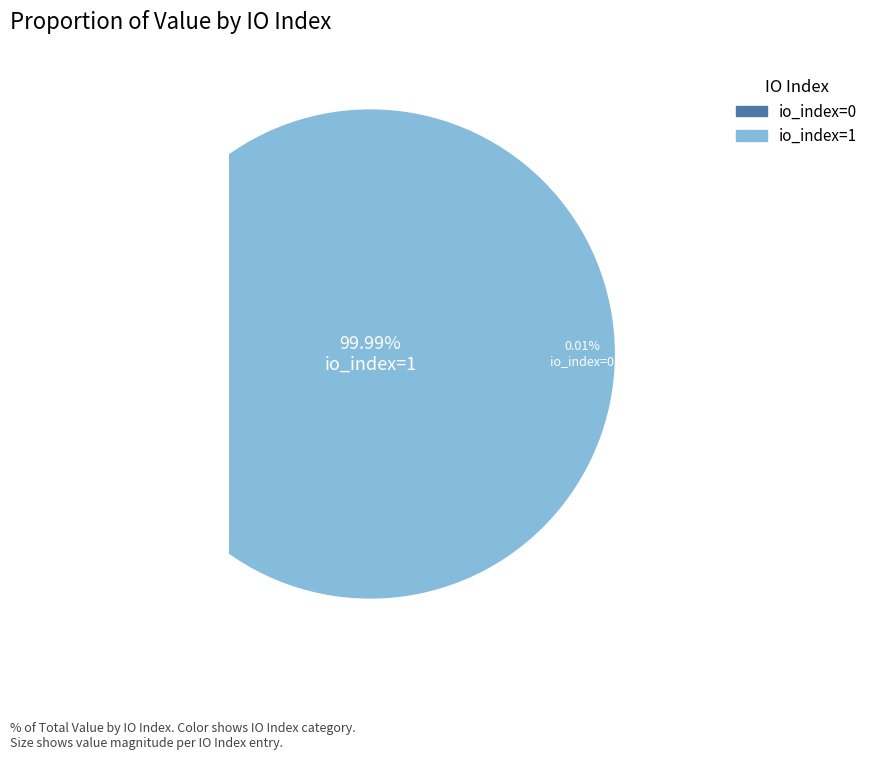

What is the largest slice in the pie chart?

io_index=1